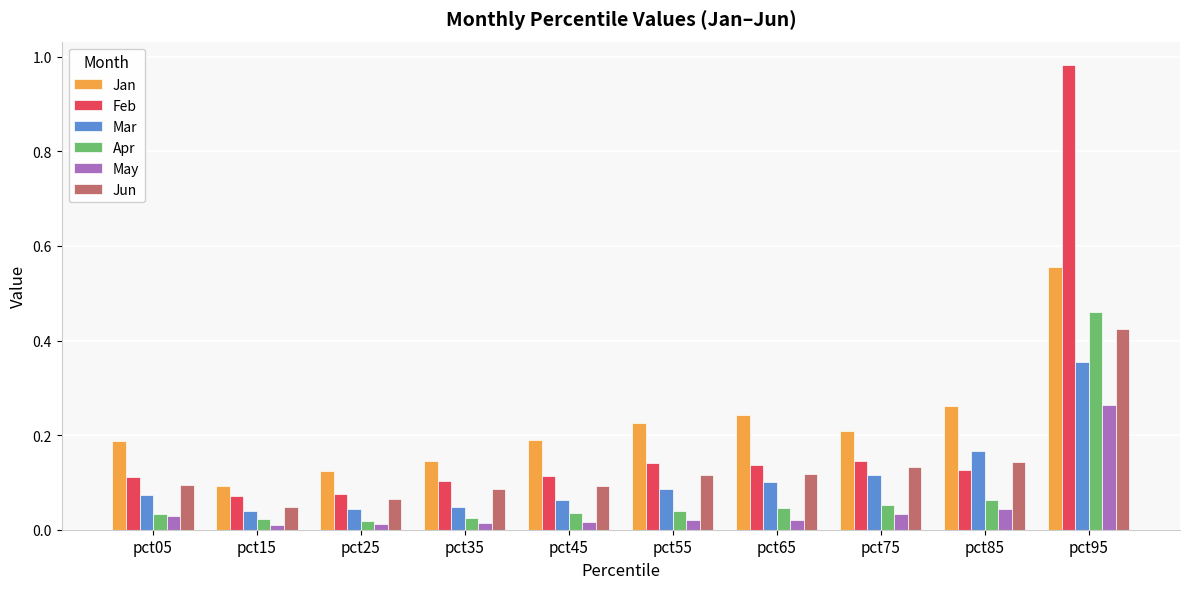

What are all the series names shown in the legend?

Jan, Feb, Mar, Apr, May, Jun